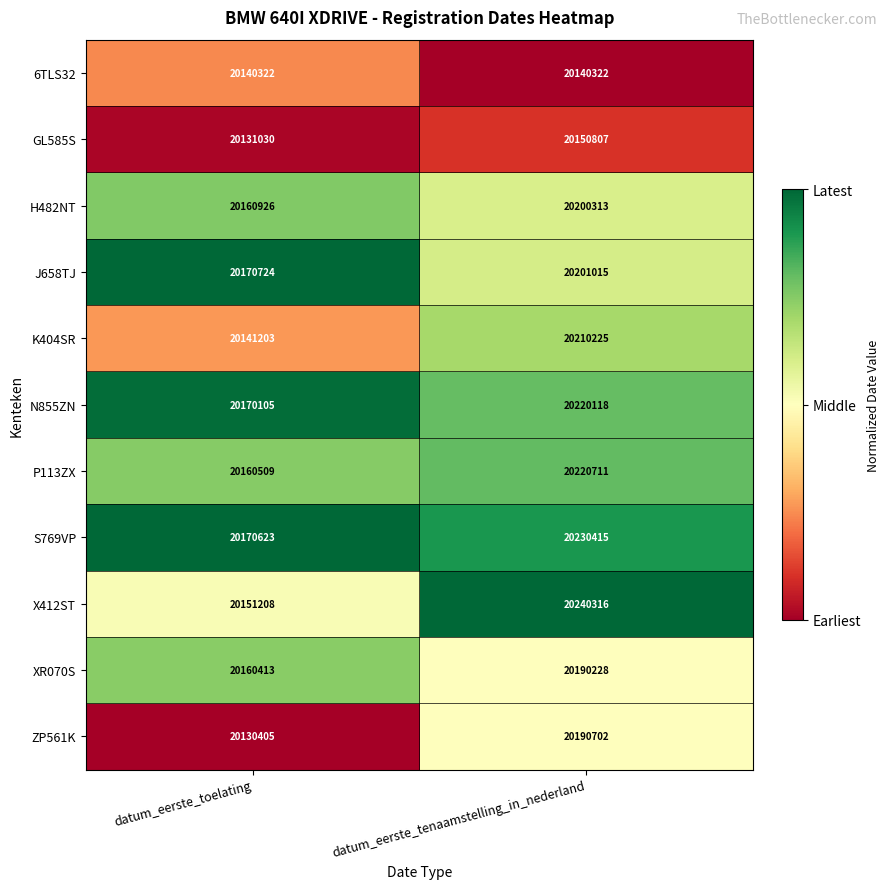

Which label corresponds to the largest value in the chart?

datum_eerste_tenaamstelling_in_nederland